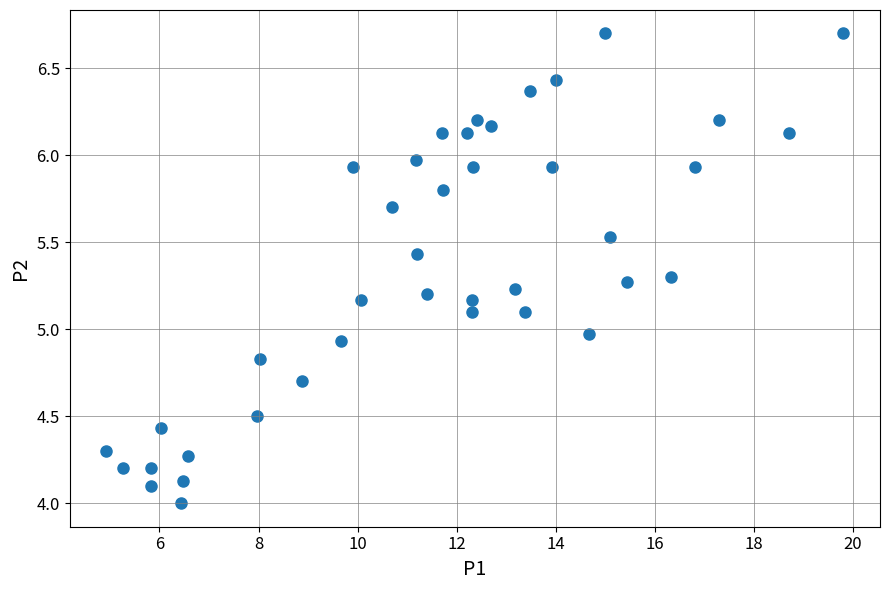

What is the range of Y values (max minus min)?

2.7